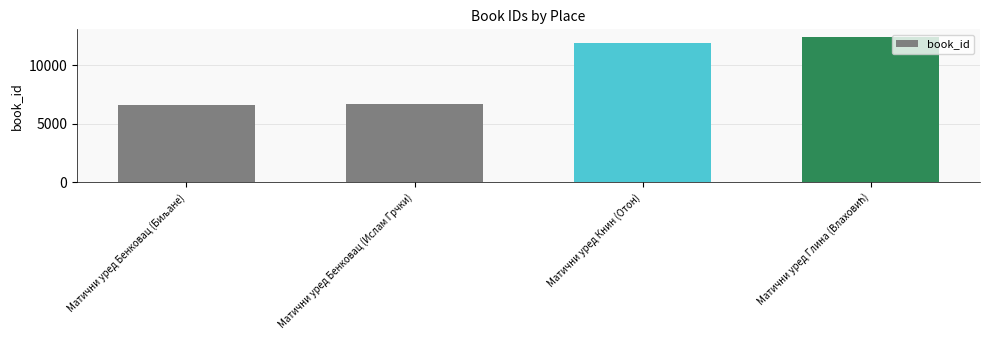

The chart shows a value of 6656 at Матични уред Бенковац (Ислам Грчки). True or false?

True